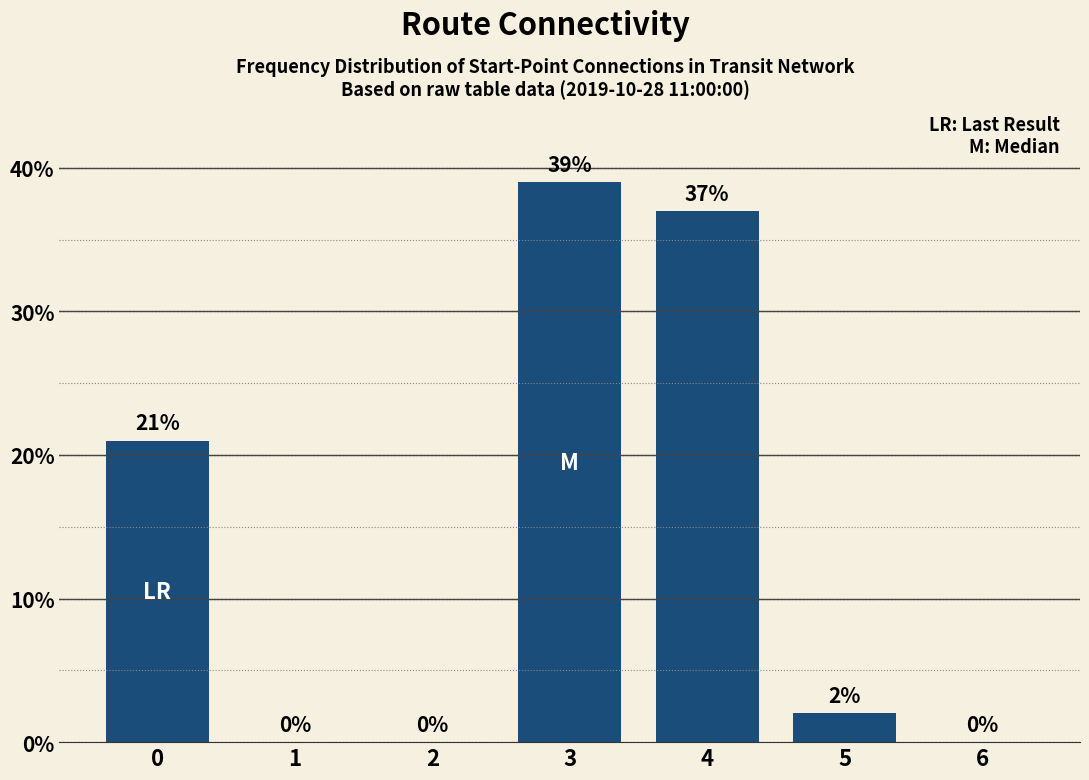

Between 4 and 6, which is larger?

4